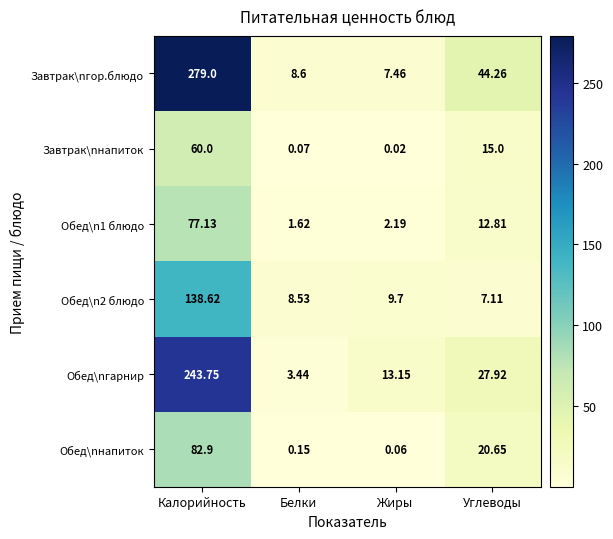

How many categories are shown in the chart?

4